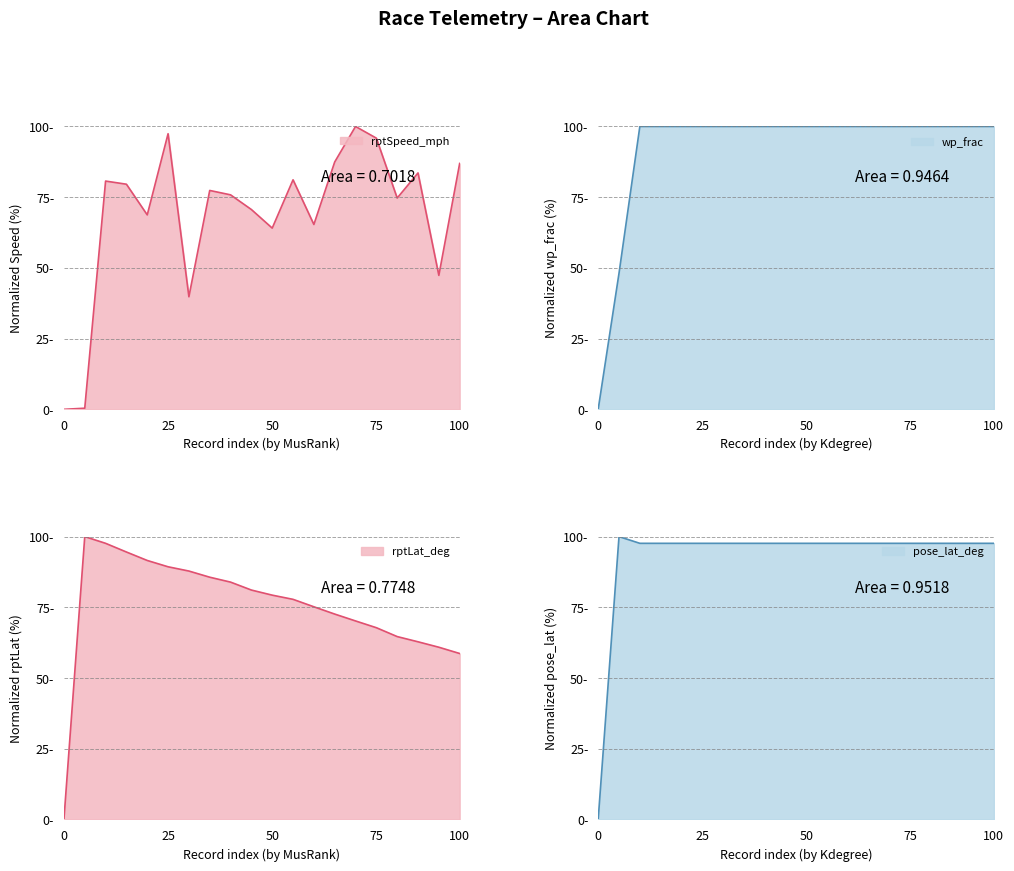

True or false: rptSpeed_mph and wp_frac cross at least once.

False